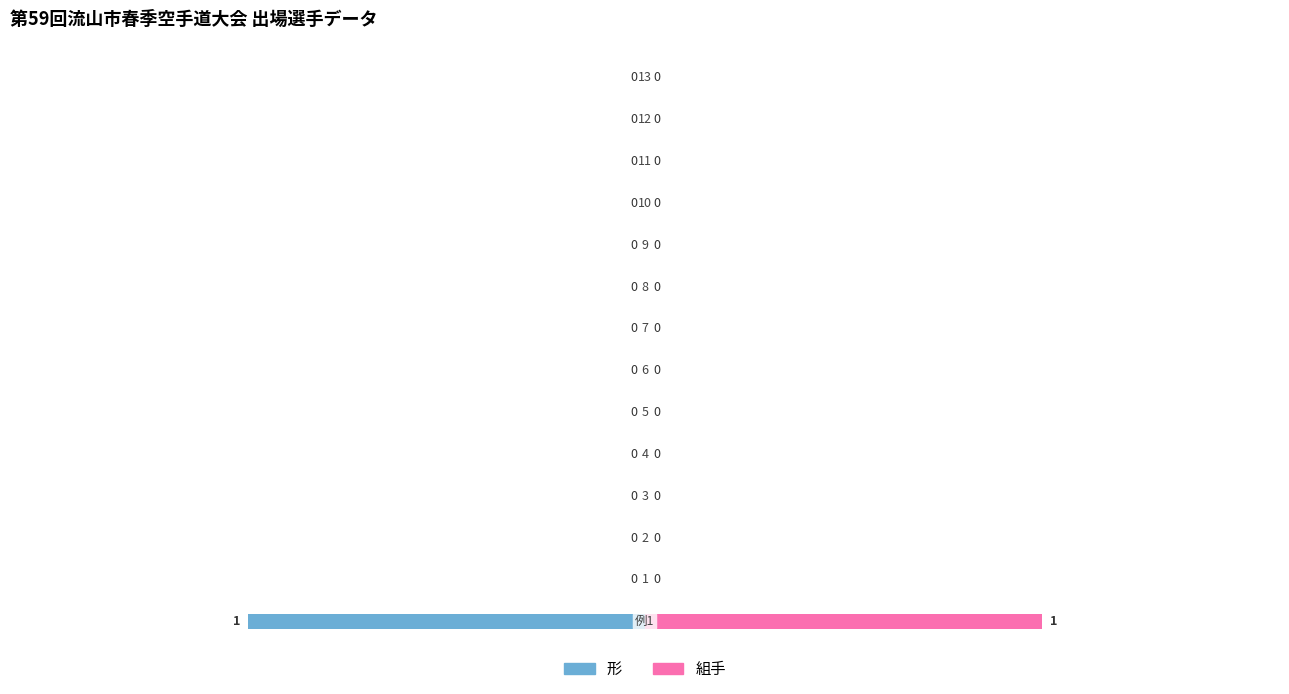

How many bars are there in each group?

2